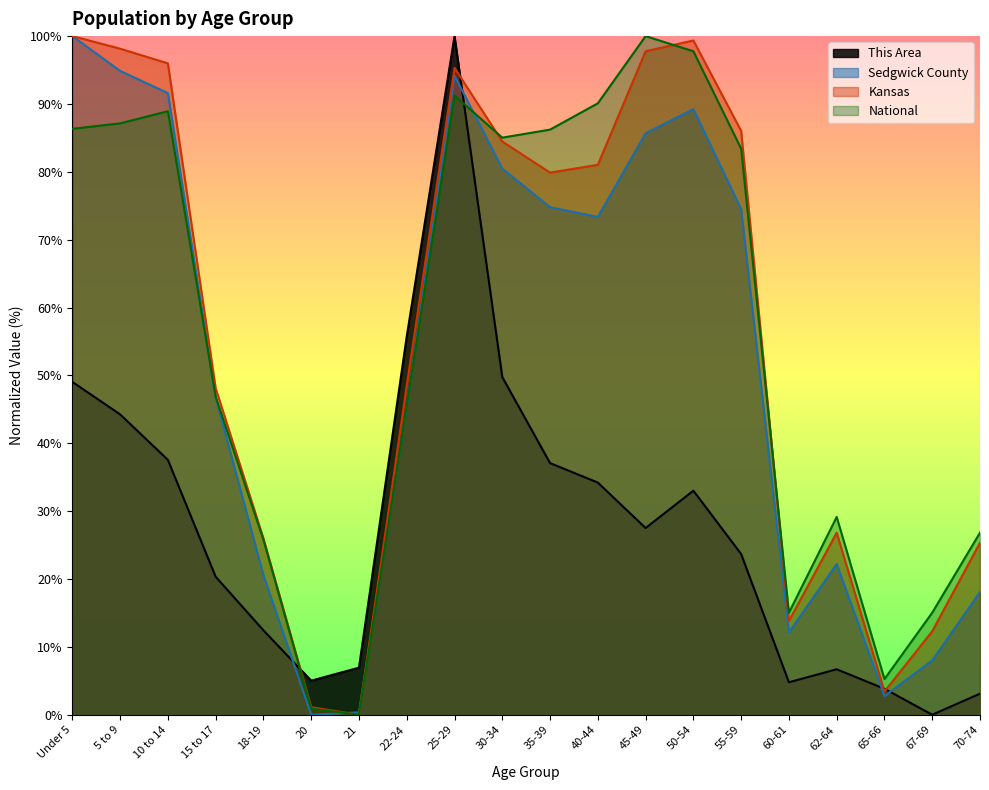

How many values in the Sedgwick County series exceed 73?

10